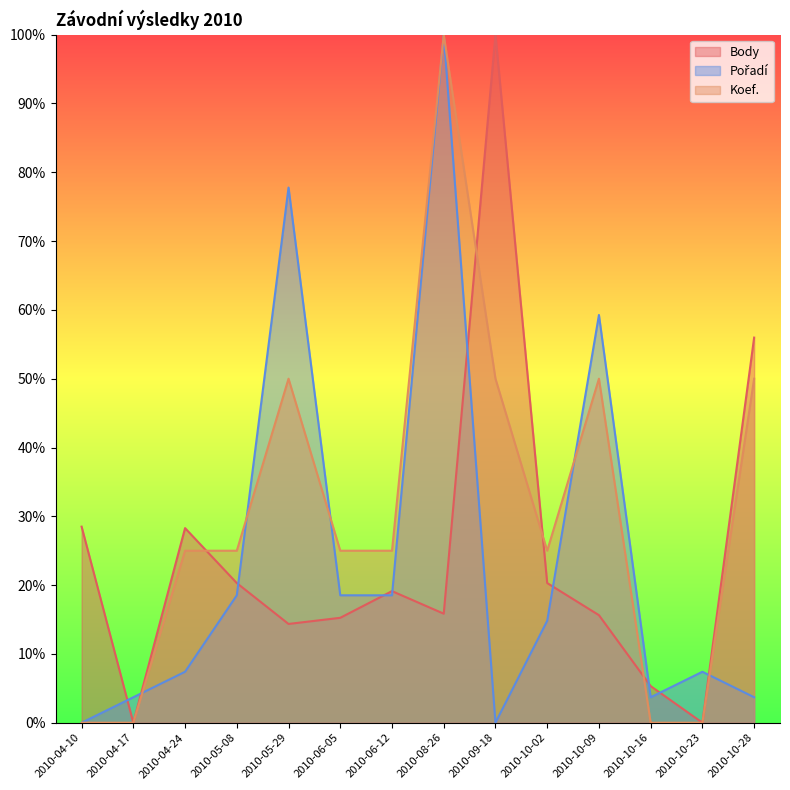

The Body series shows 38.0 at 2010-10-28. True or false?

False